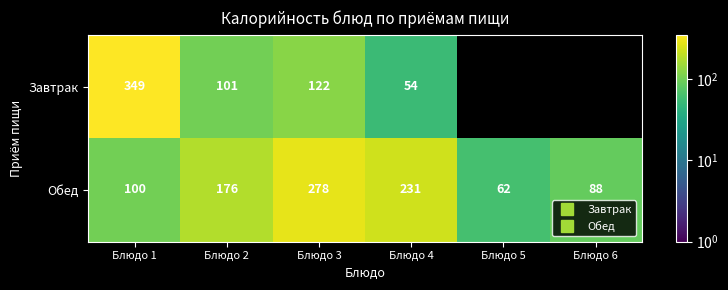

Is it true that Завтрак equals 15.6 at Блюдо 4?

False